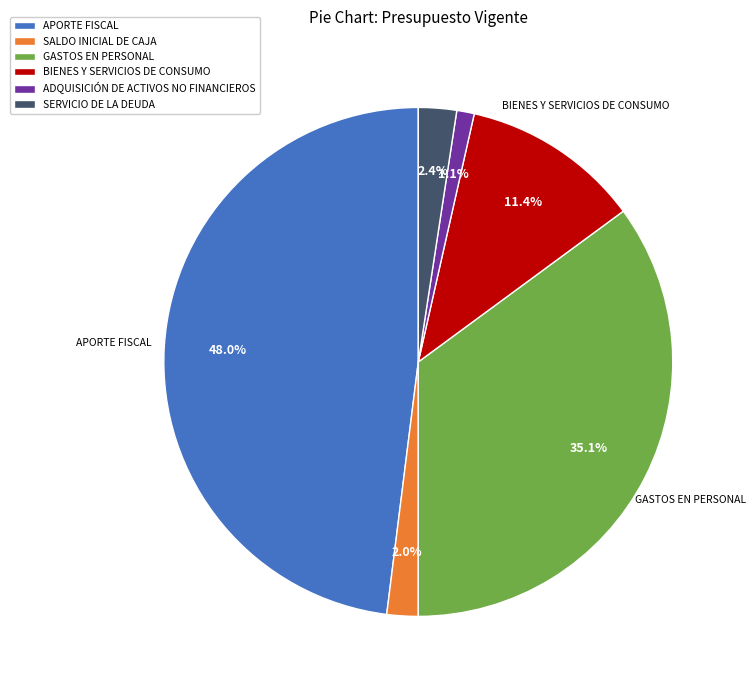

What percentage is the SALDO INICIAL DE CAJA slice, to the nearest percent?

2%